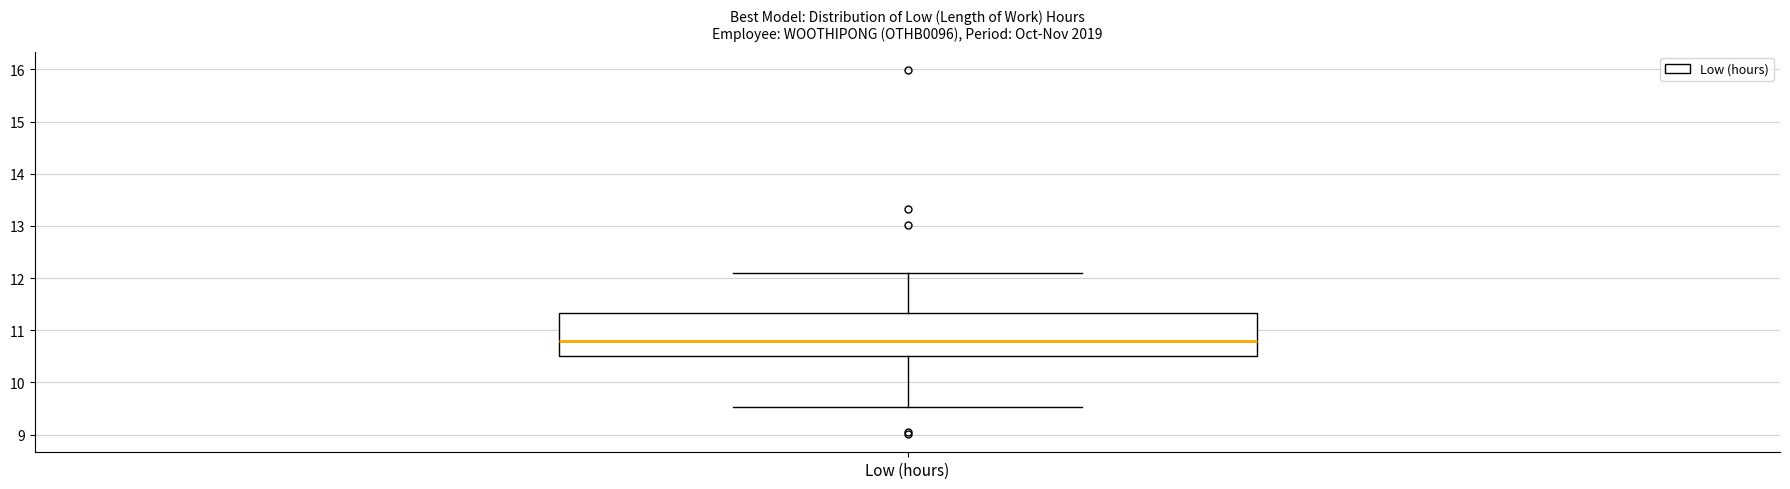

Transcribe this box plot: give where the median line is, the range the box spans, and where the two whiskers end, as read against the y-axis. The values are not printed on the chart, so give them approximately, as read against the axis.

median 10.8, box 10.5 to 11.3, whiskers 9.5 to 12.1